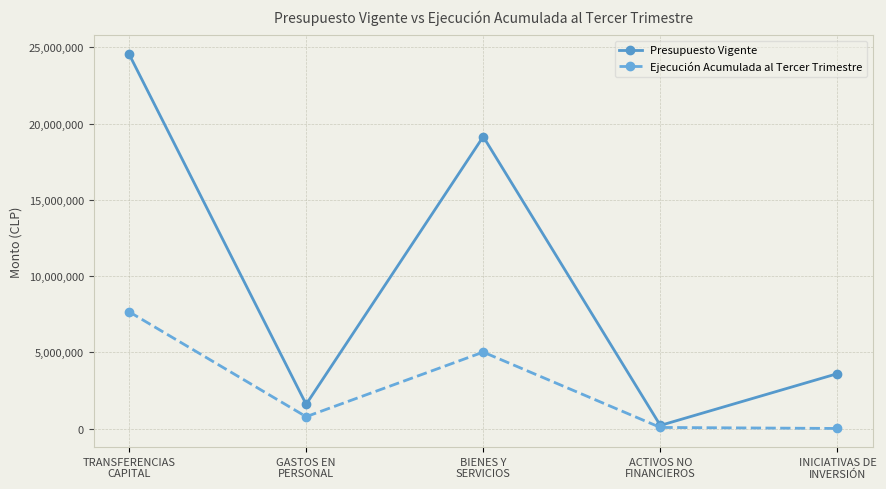

List the series in order of their overall mean, lowest first.

Ejecución Acumulada al Tercer Trimestre, Presupuesto Vigente